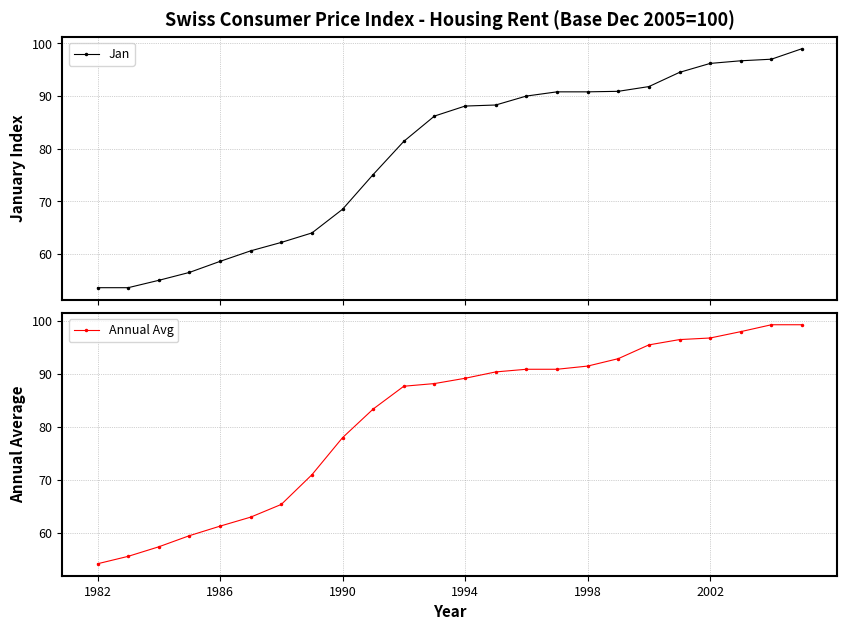

Is this an area chart (filled region under the line)?

No